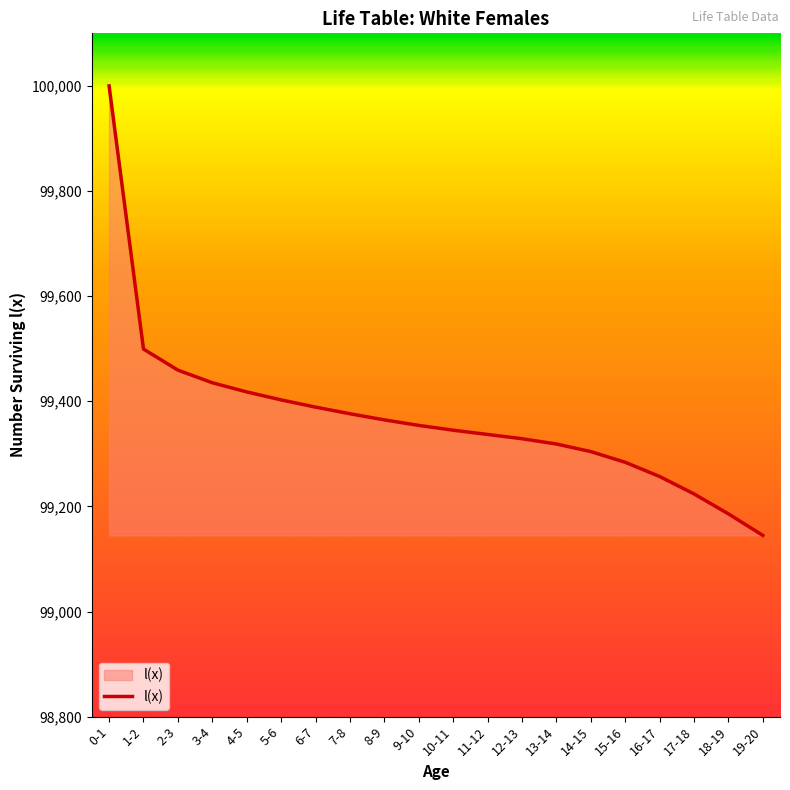

What value does the data have at 4-5?

99417.8